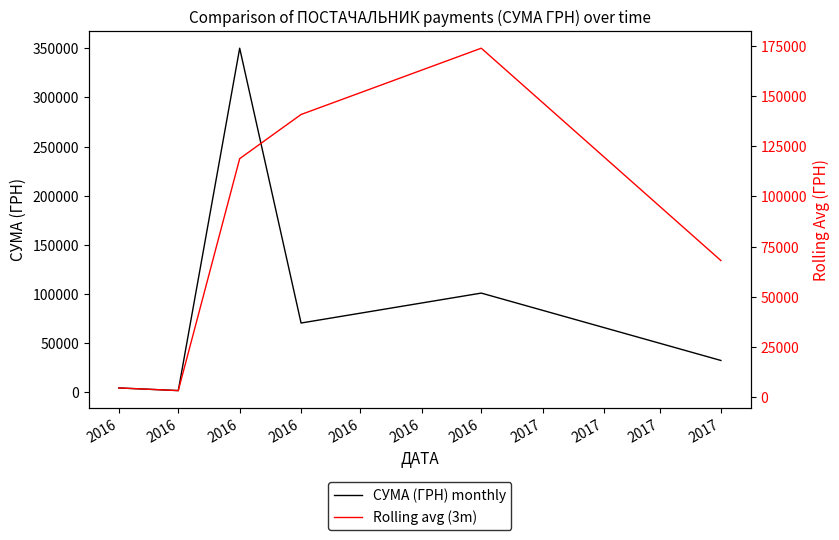

How many intersections are there between СУМА (ГРН) monthly and Rolling avg (3m)?

2